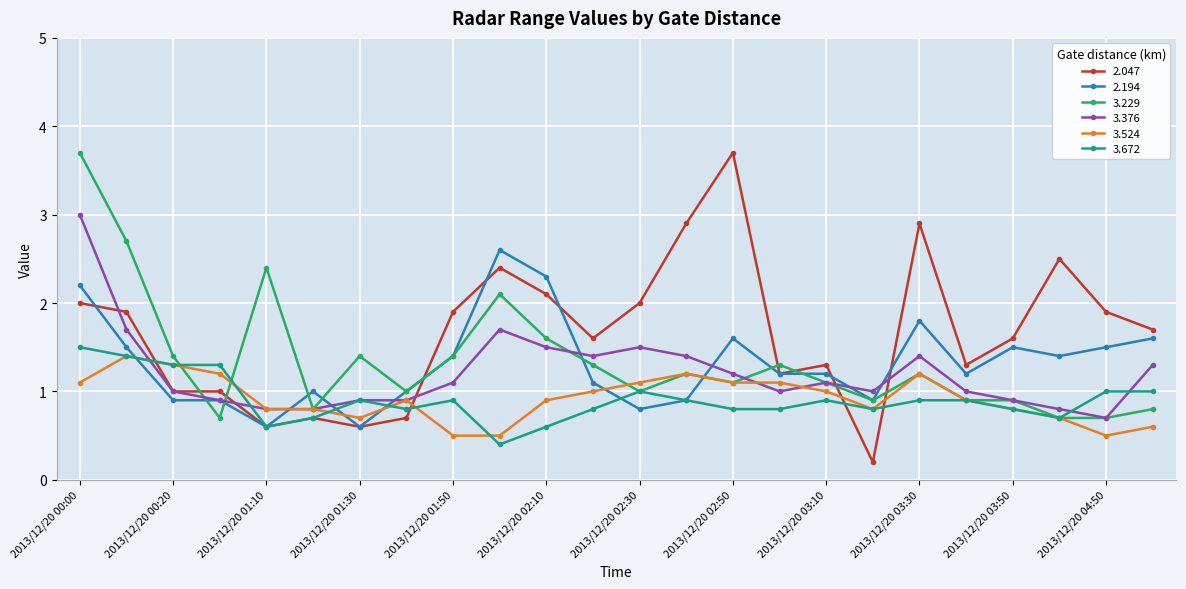

What is the maximum value shown in the chart?

3.7